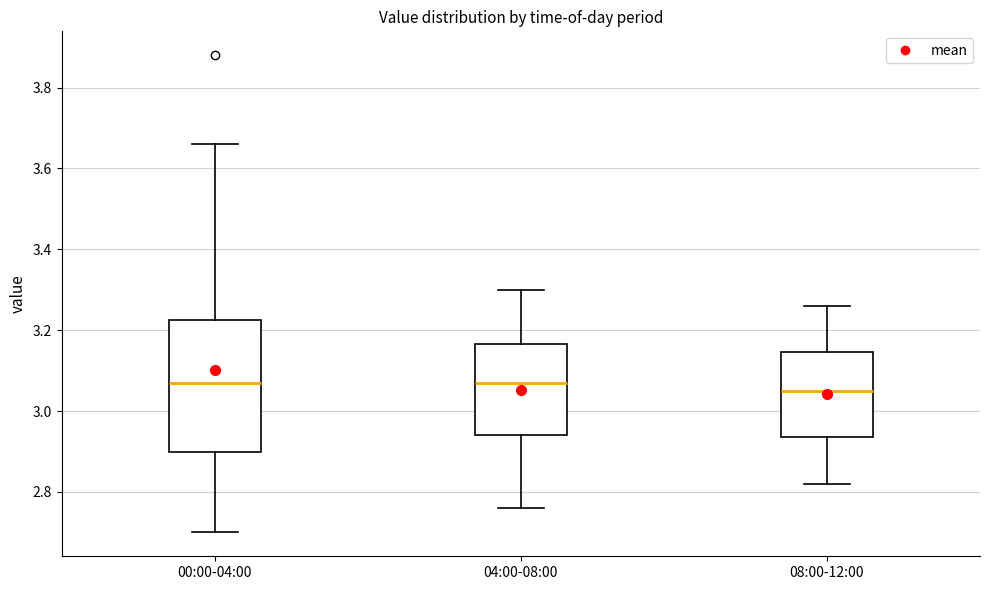

Which box is the tallest, from its lower edge to its upper edge?

00:00-04:00